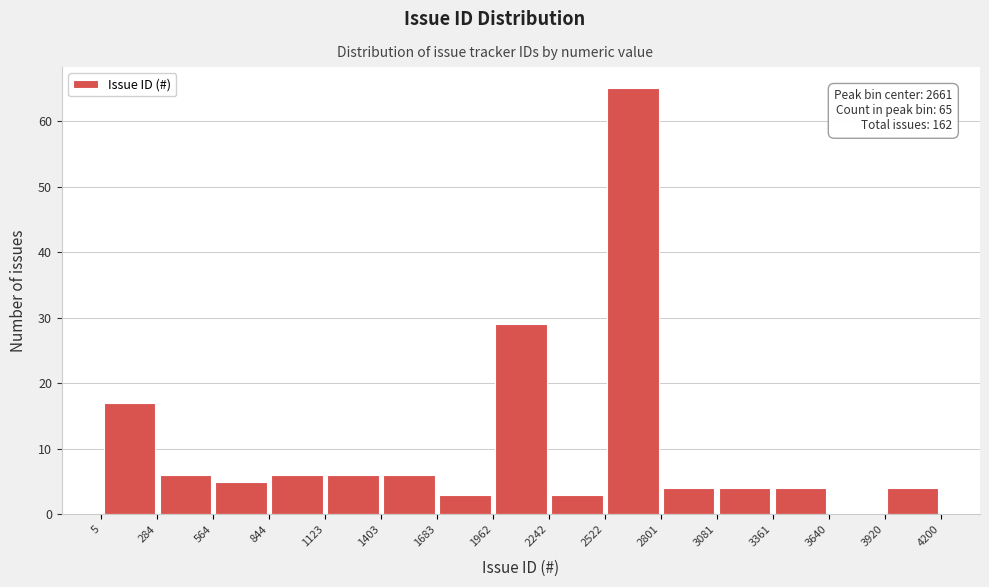

Which range on the x-axis has the tallest bar?

2522 to 2801